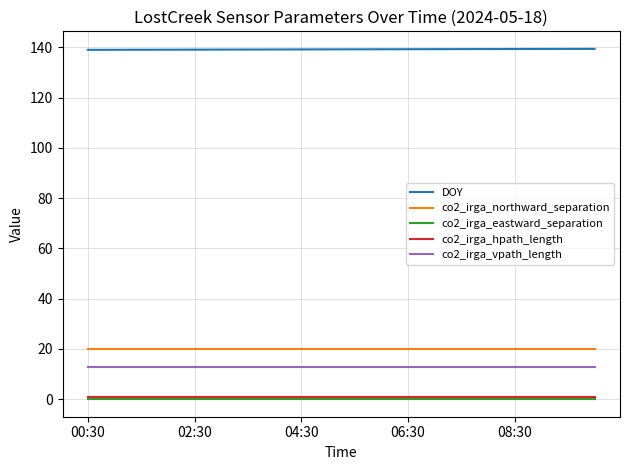

What is the greatest value displayed?

139.4